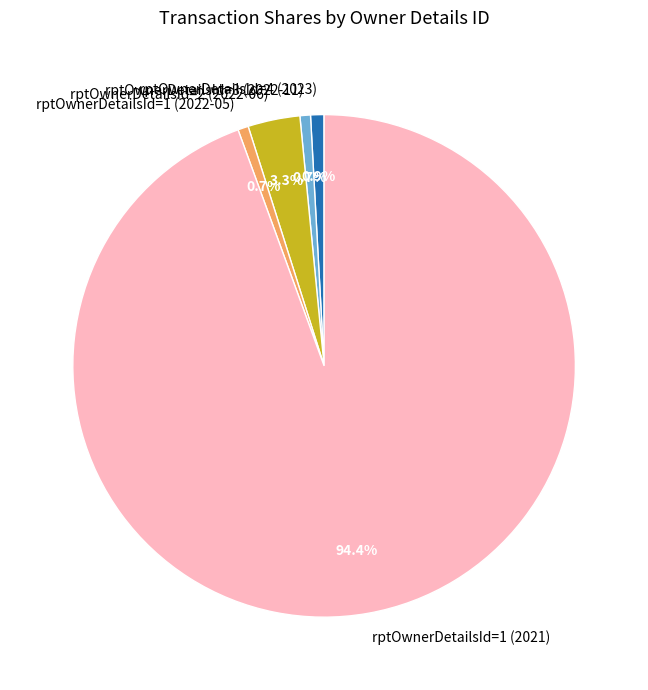

What percentage is NOT represented by rptOwnerDetailsId=3 (2022-11)?

99.3%